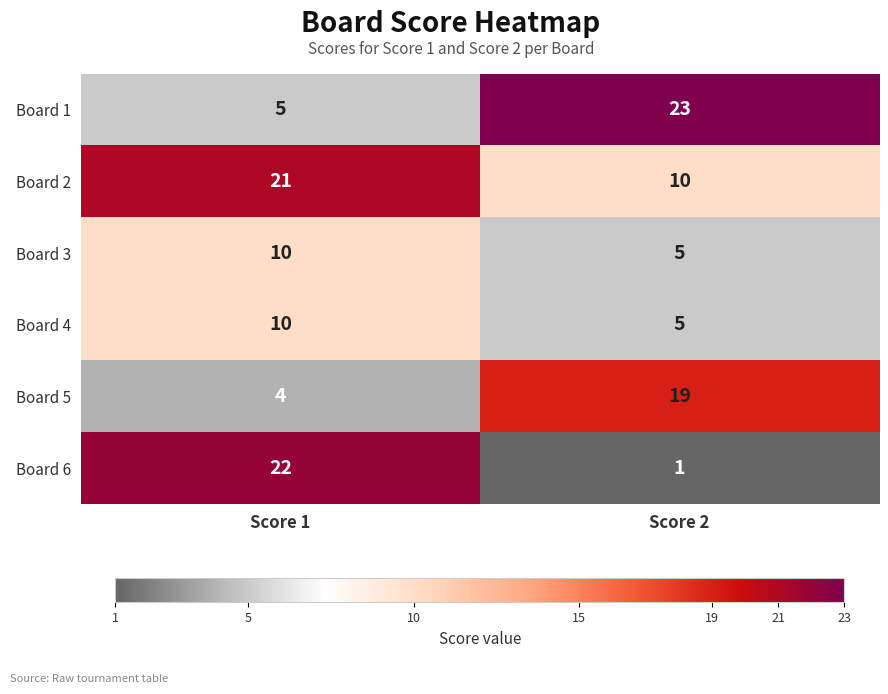

How many series are shown in this chart?

6